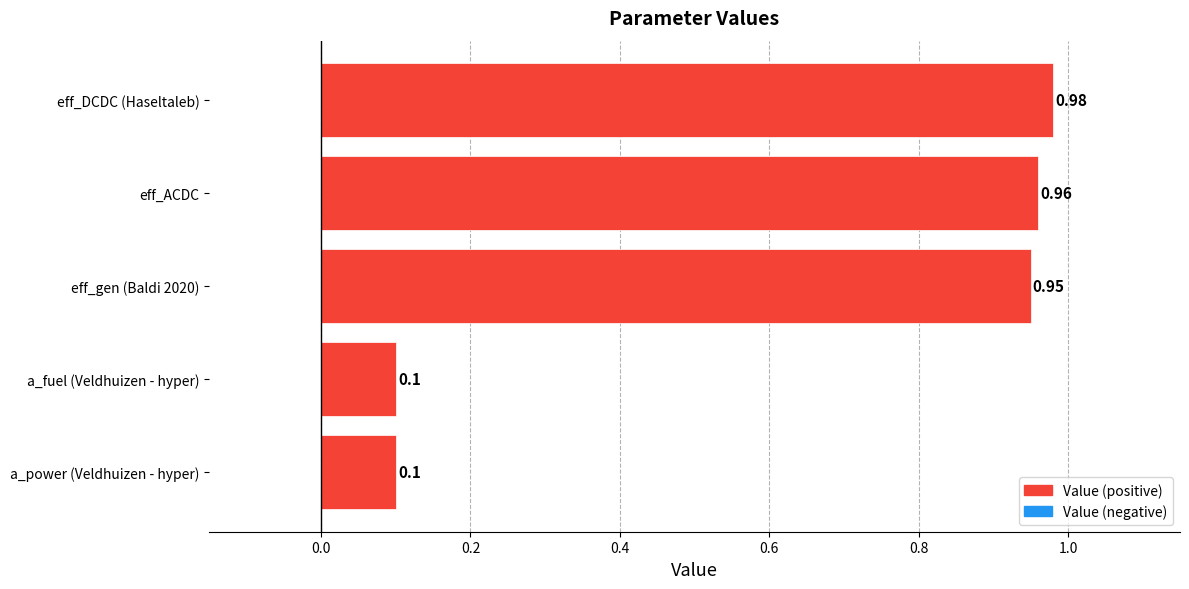

What is the average value?

0.6